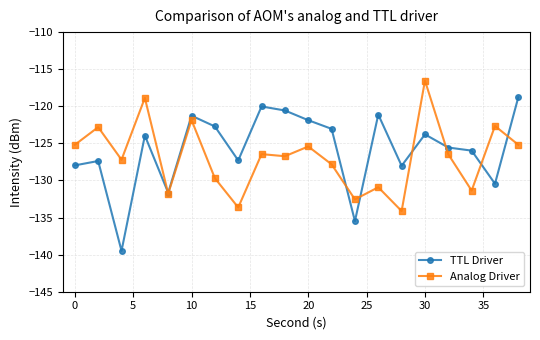

What is the value of the TTL Driver point at the 2nd from the left?

-127.4